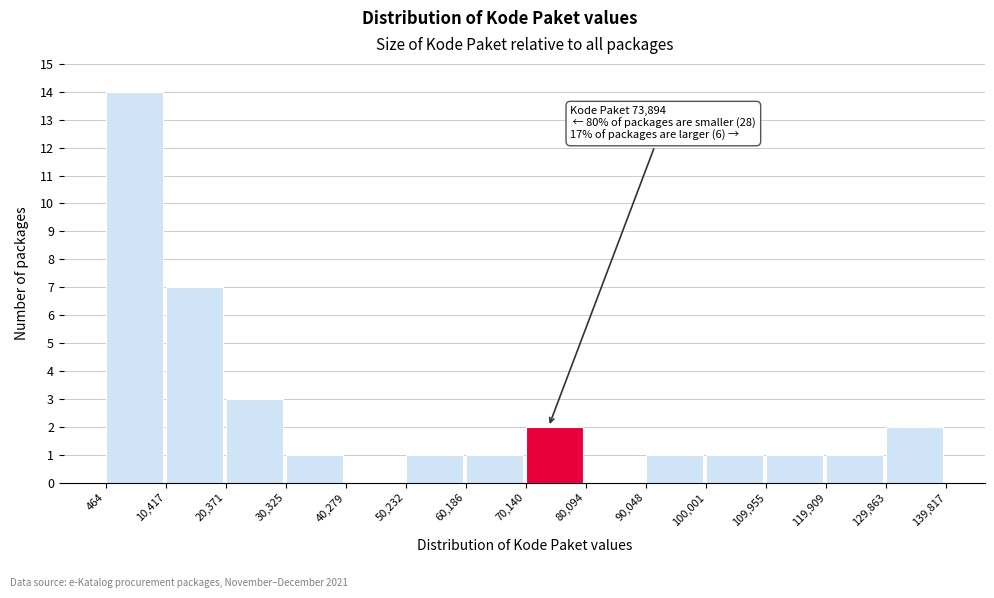

Which range on the x-axis has the tallest bar?

464 to 10,417